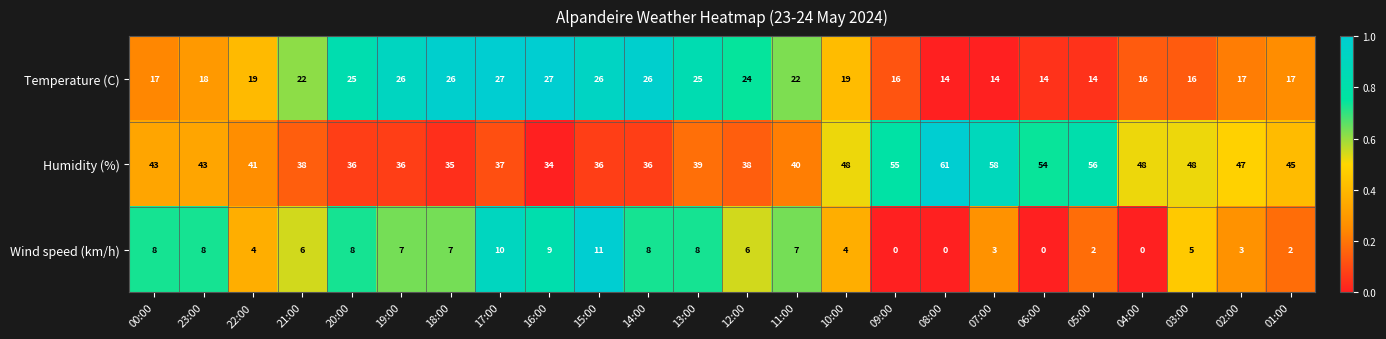

Rank the series by their maximum value, from highest to lowest.

Humidity (%), Temperature (C), Wind speed (km/h)